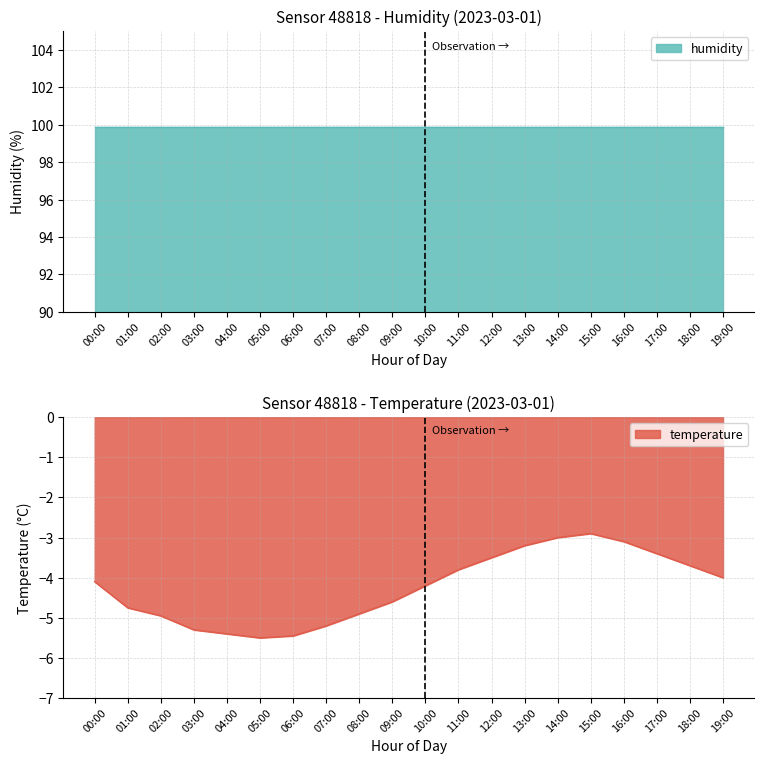

True or false: the data has more than 1 interior local peaks.

False